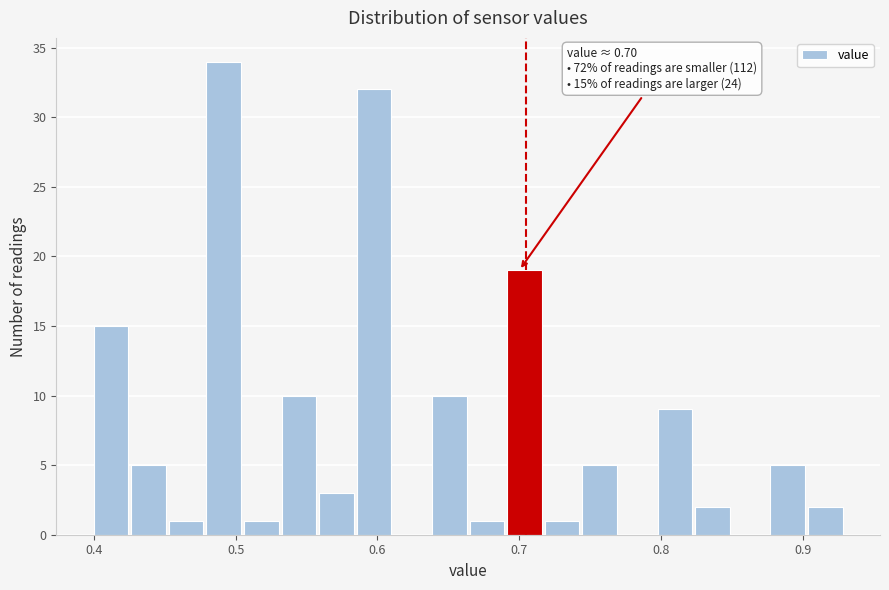

Around what value on the x-axis is the tallest bar? Give the approximate position of its centre, as read against the axis.

0.49